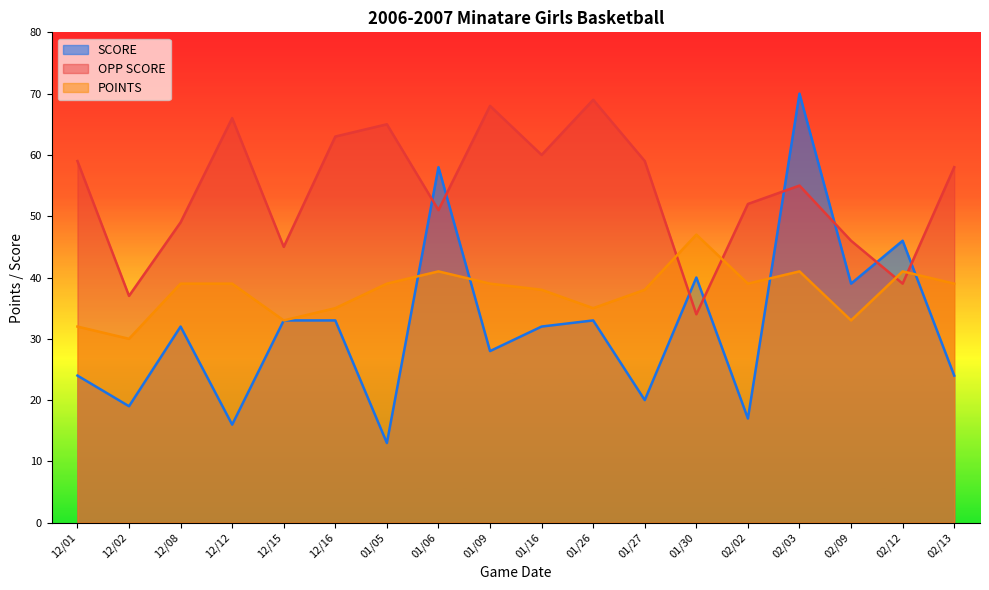

Where do SCORE and OPP SCORE first cross each other?

01/05 and 01/06